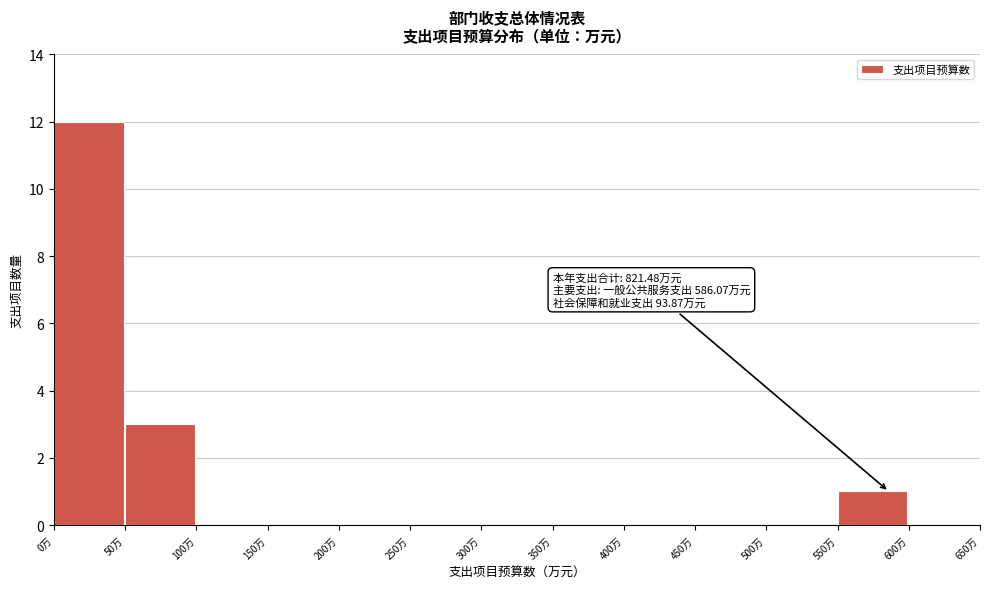

Which range on the x-axis has the tallest bar?

0 to 50